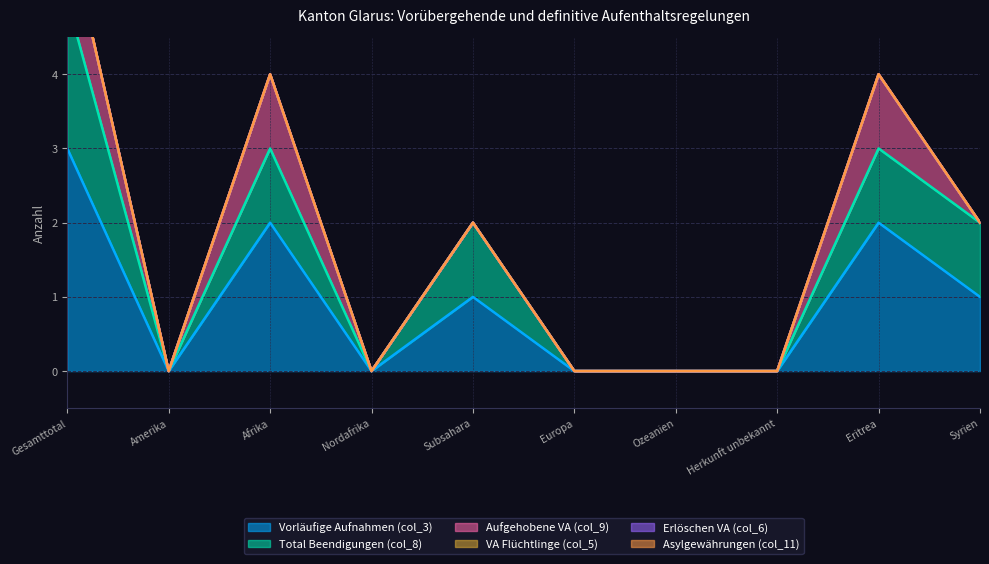

Which series has the largest total across all categories?

Vorläufige Aufnahmen (col_3)